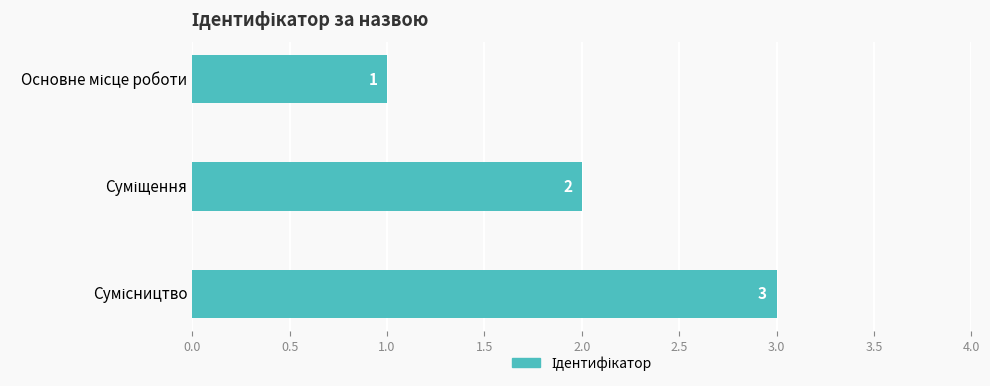

What is the sum of all values?

6